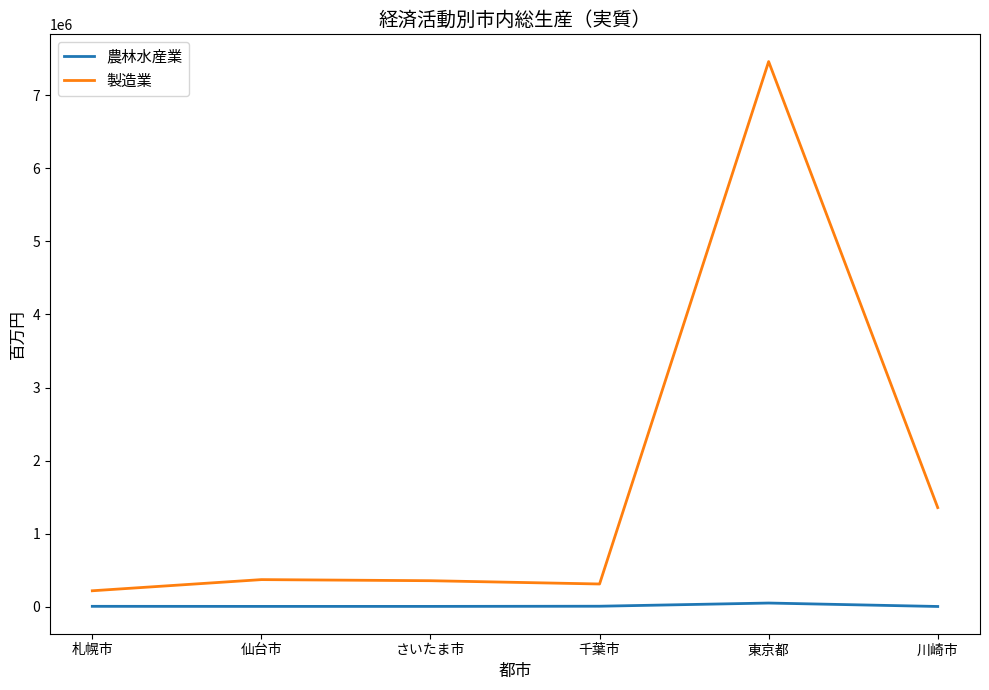

List the series in order of their peak value, highest first.

製造業, 農林水産業